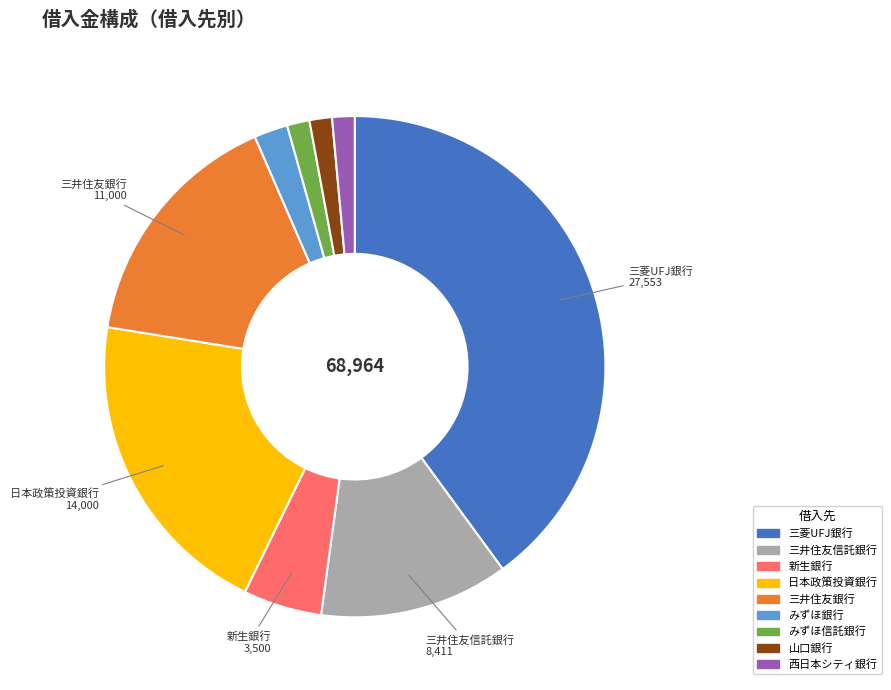

Is there a majority slice in this chart?

No